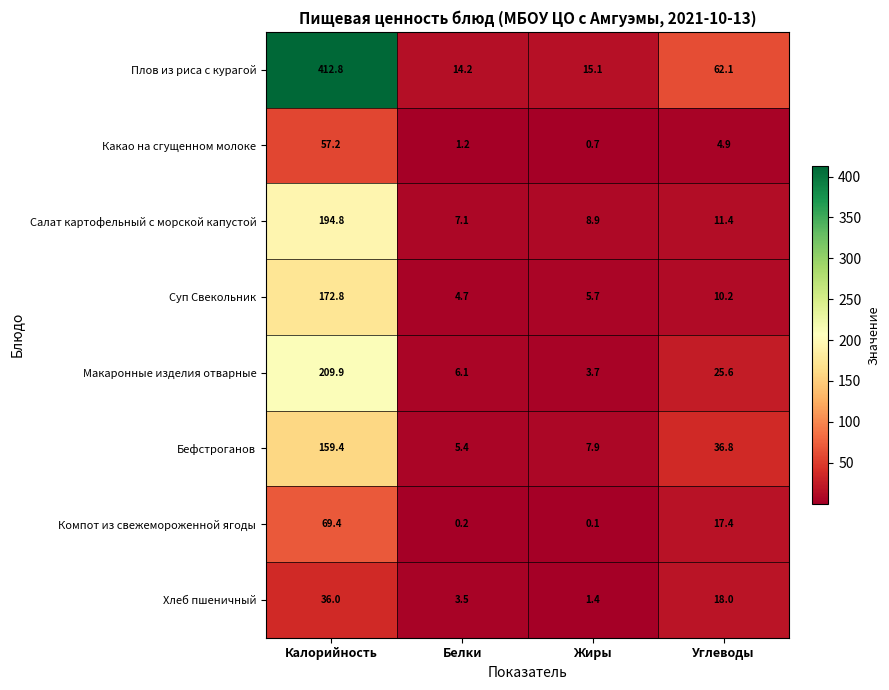

List the series in order of their peak value, highest first.

Плов из риса с курагой, Макаронные изделия отварные, Салат картофельный с морской капустой, Суп Свекольник, Бефстроганов, Компот из свежемороженной ягоды, Какао на сгущенном молоке, Хлеб пшеничный